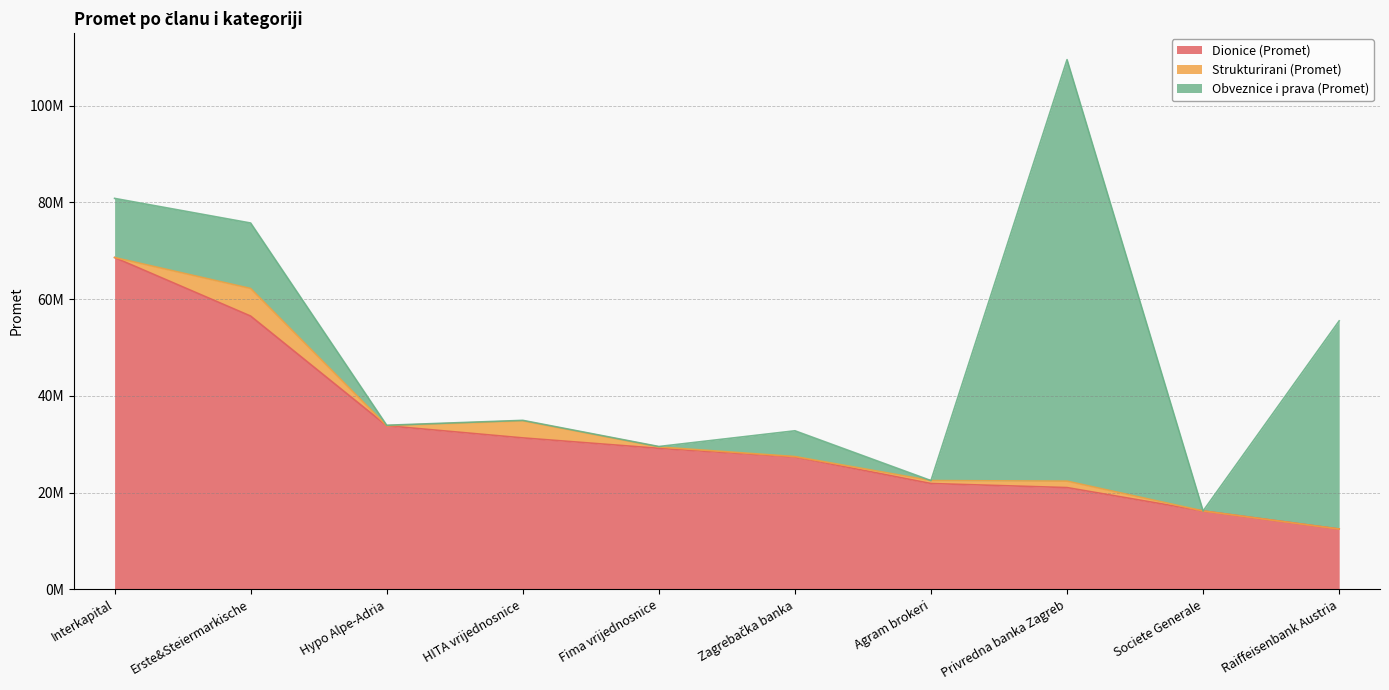

Reading left to right, list all the values displayed in this chart.

Dionice (Promet): Interkapital=68603864.8	Erste&Steiermarkische=56498186.5	Hypo Alpe-Adria=33823665.3	HITA vrijednosnice=31310891.0	Fima vrijednosnice=29152429.1	Zagrebačka banka=27372493.5	Agram brokeri=21878925.4	Privredna banka Zagreb=21037264.9	Societe Generale=16203498.1	Raiffeisenbank Austria=12465635.8
Strukturirani (Promet): Interkapital=2111.6	Erste&Steiermarkische=5701537.5	Hypo Alpe-Adria=0.0	HITA vrijednosnice=3523104.8	Fima vrijednosnice=287540.8	Zagrebačka banka=76733.1	Agram brokeri=604137.9	Privredna banka Zagreb=1332031.2	Societe Generale=0.0	Raiffeisenbank Austria=0.0
Obveznice i prava (Promet): Interkapital=12224143.9	Erste&Steiermarkische=13536287.0	Hypo Alpe-Adria=100879.8	HITA vrijednosnice=102096.4	Fima vrijednosnice=88024.7	Zagrebačka banka=5330423.6	Agram brokeri=0.0	Privredna banka Zagreb=87148042.0	Societe Generale=0.0	Raiffeisenbank Austria=43037498.0